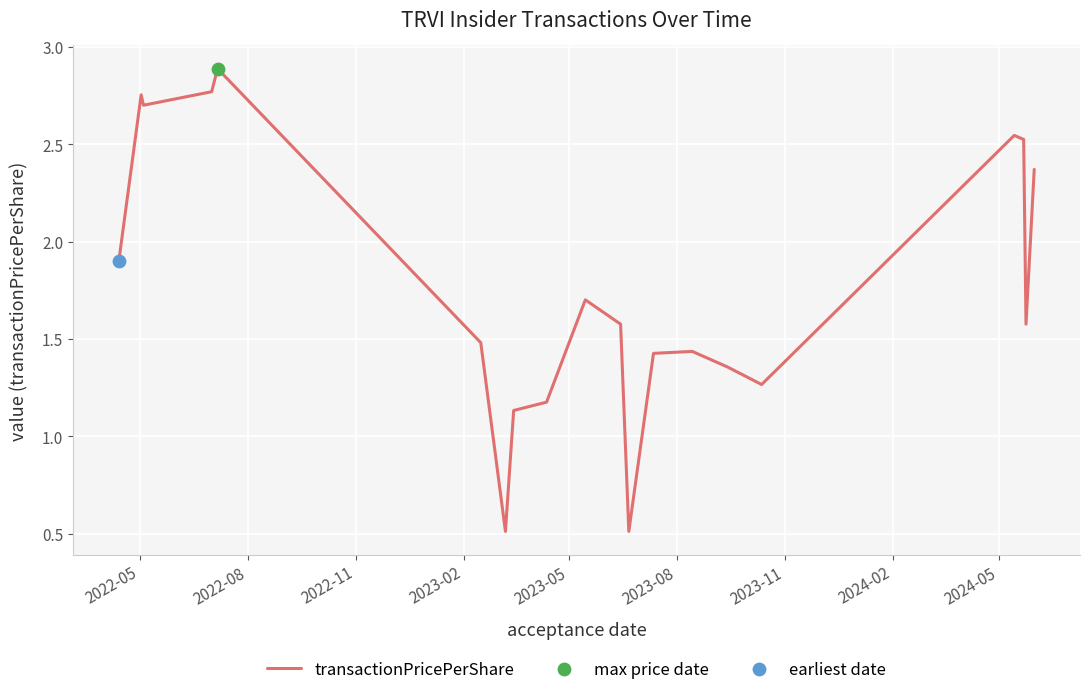

What is the greatest value displayed?

2.9